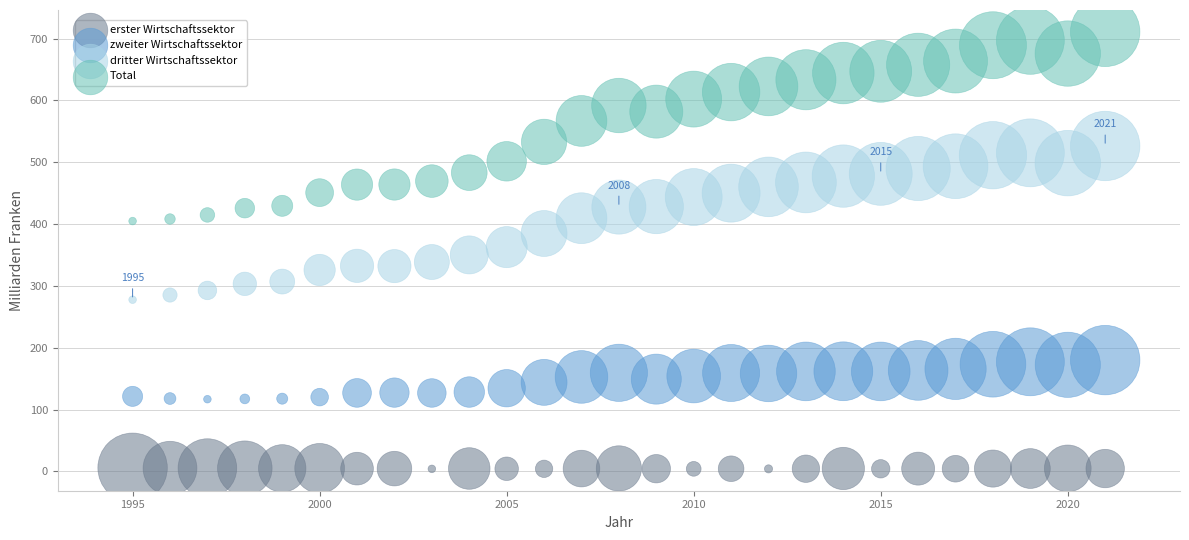

What is the X range (max minus min) for the scatter plot?

26.0